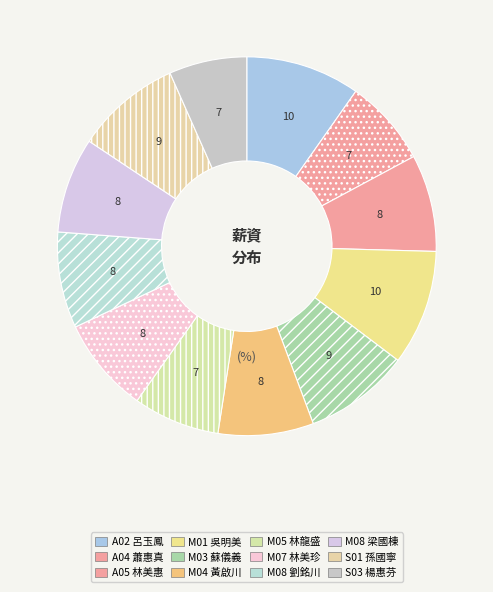

The M01 吳明美 slice represents 1% of the pie. True or false?

False